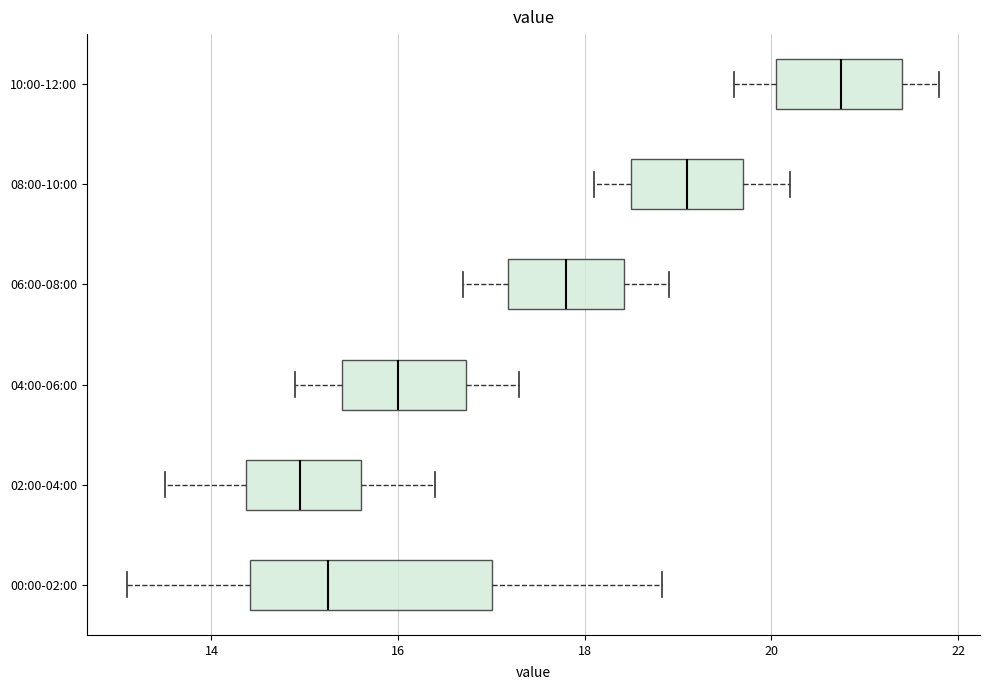

Where is the left edge of the box for 00:00-02:00 on the x-axis? The values are not printed on the chart, so give them approximately, as read against the axis.

14.4